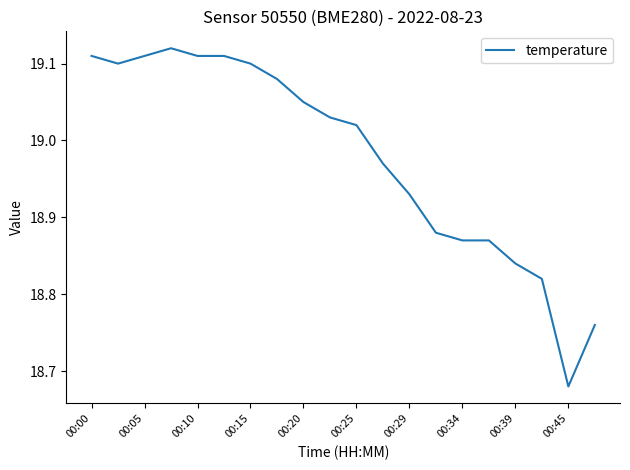

How many values are below 19?

9